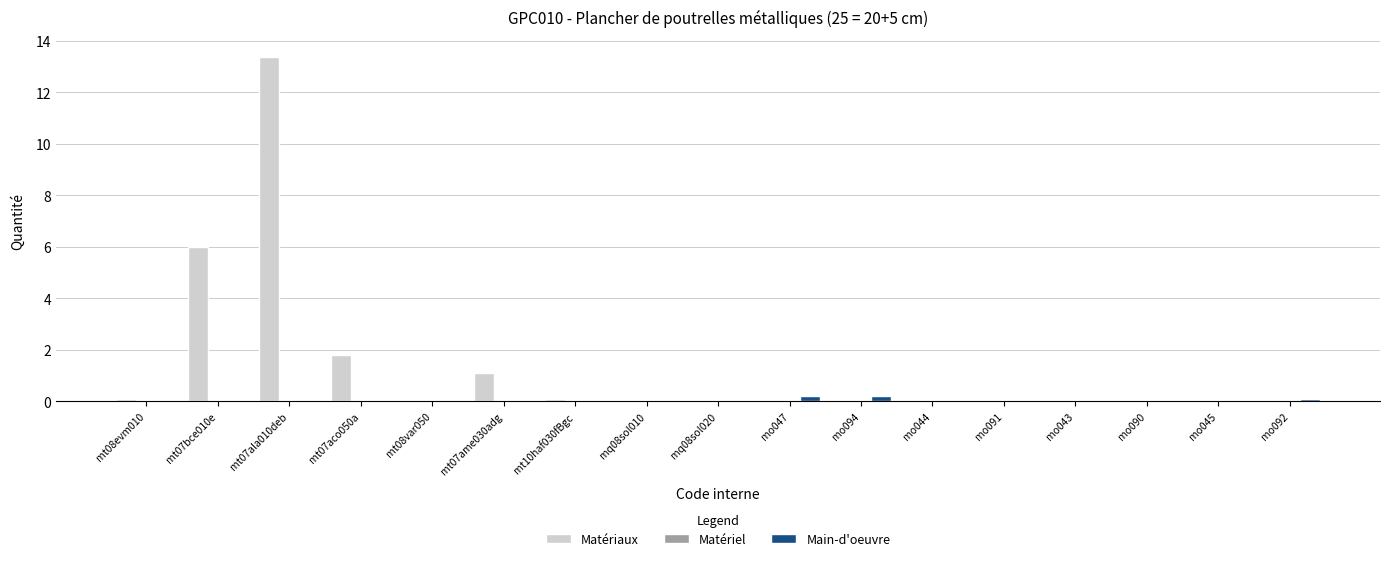

Which series has the largest total across all categories?

Matériaux